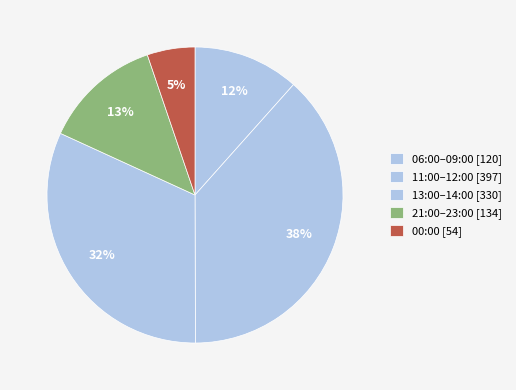

Which category has the smallest portion of the pie?

00:00 [54]